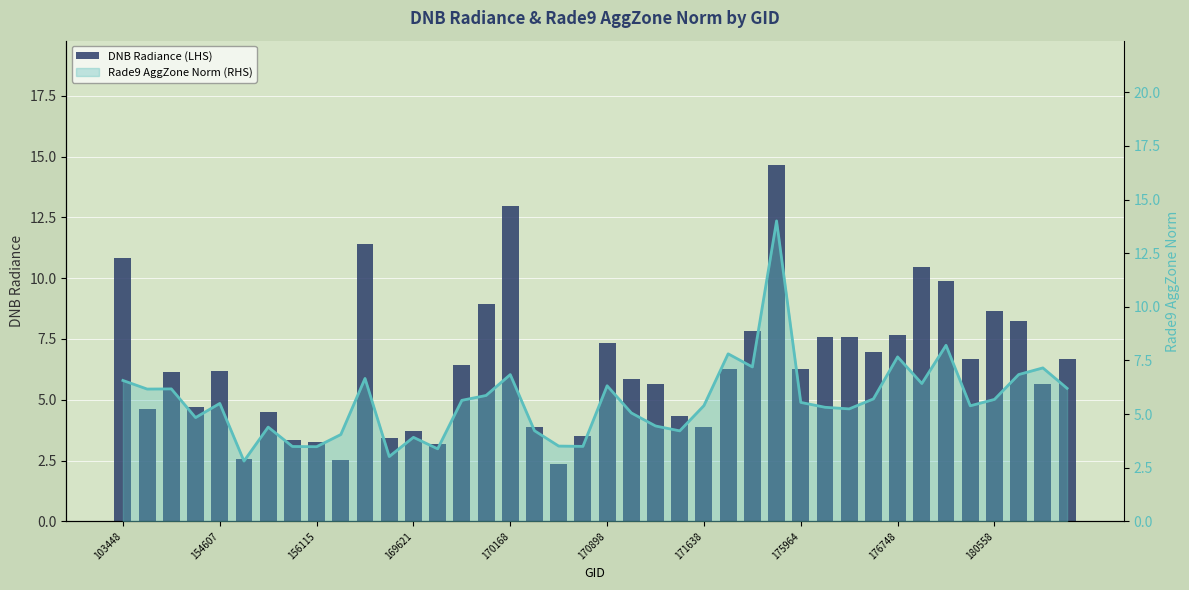

How many categories are shown in the chart?

40